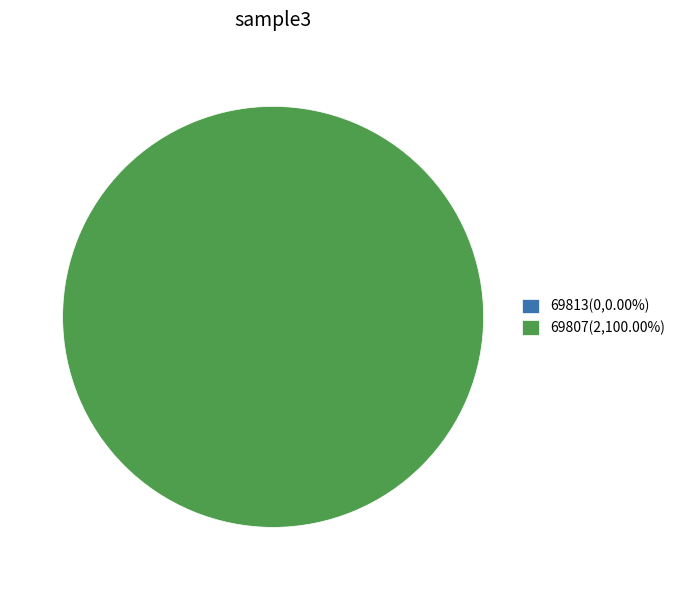

To the nearest percent, what is the difference between the largest and smallest slice percentages?

100%